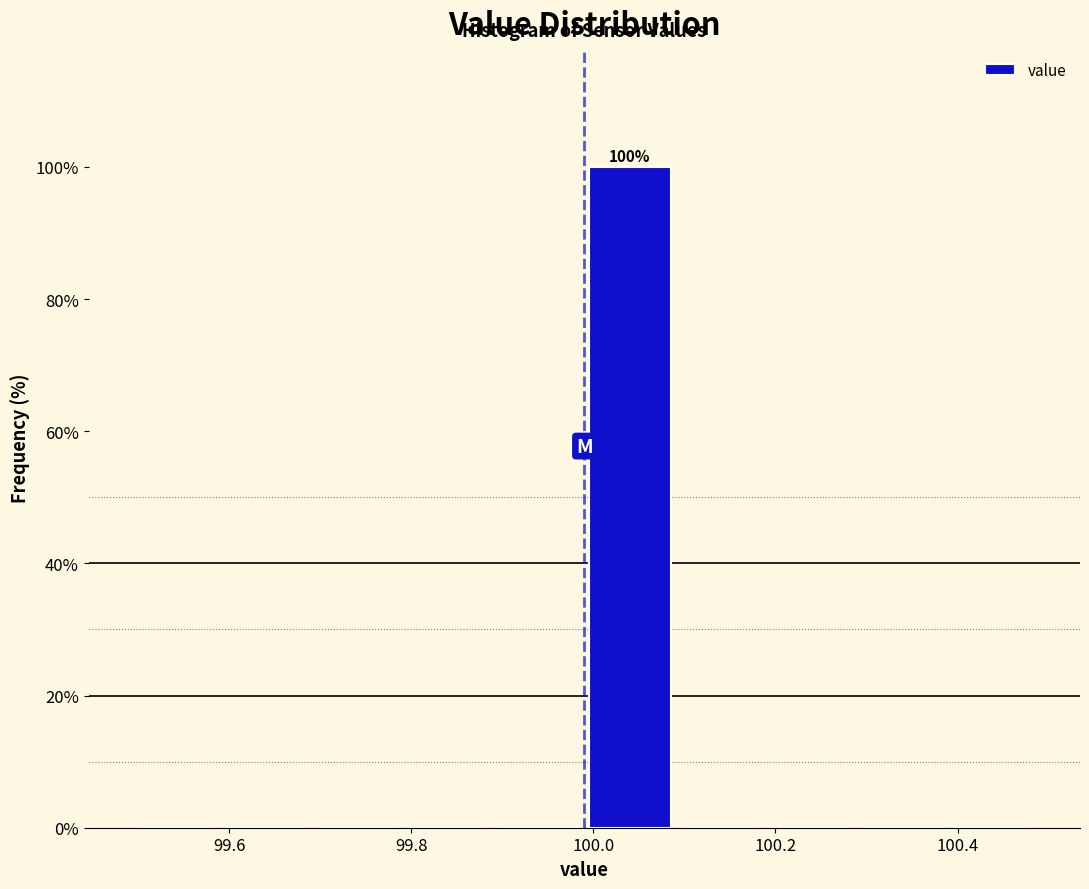

Over which range of the x-axis is the bar tallest?

99.99 to 100.09